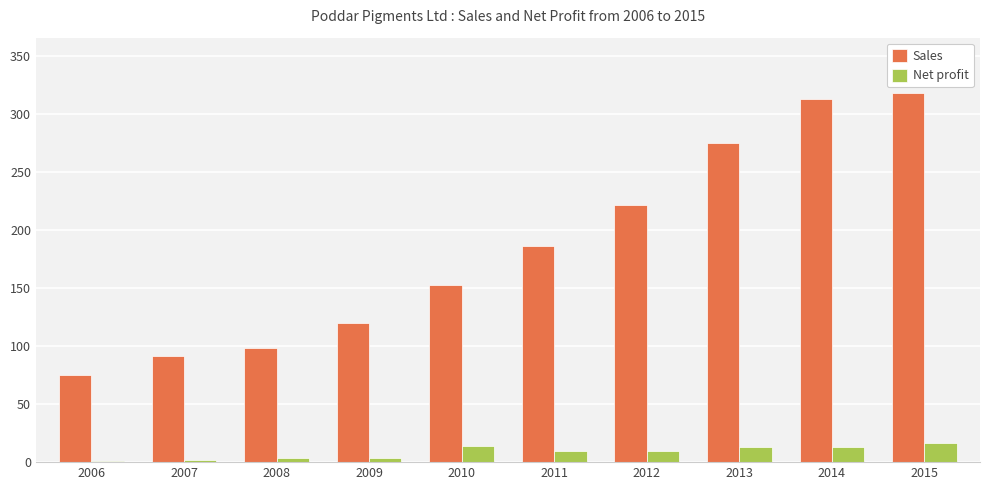

True or false: Sales has a value of 345.4 at 2012.

False